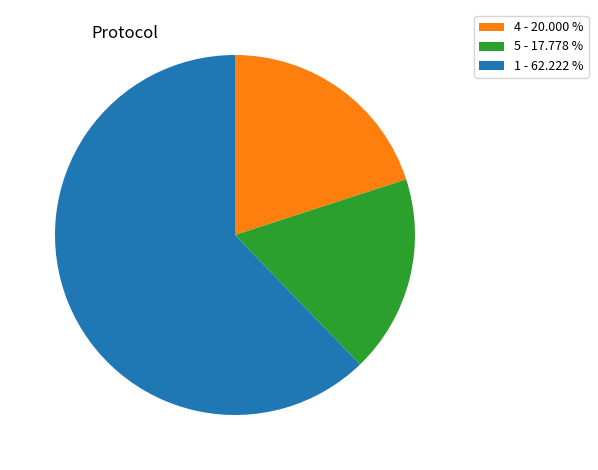

What is the ratio of the value at 4 - 20.000 % to the value at 5 - 17.778 %?

1.1